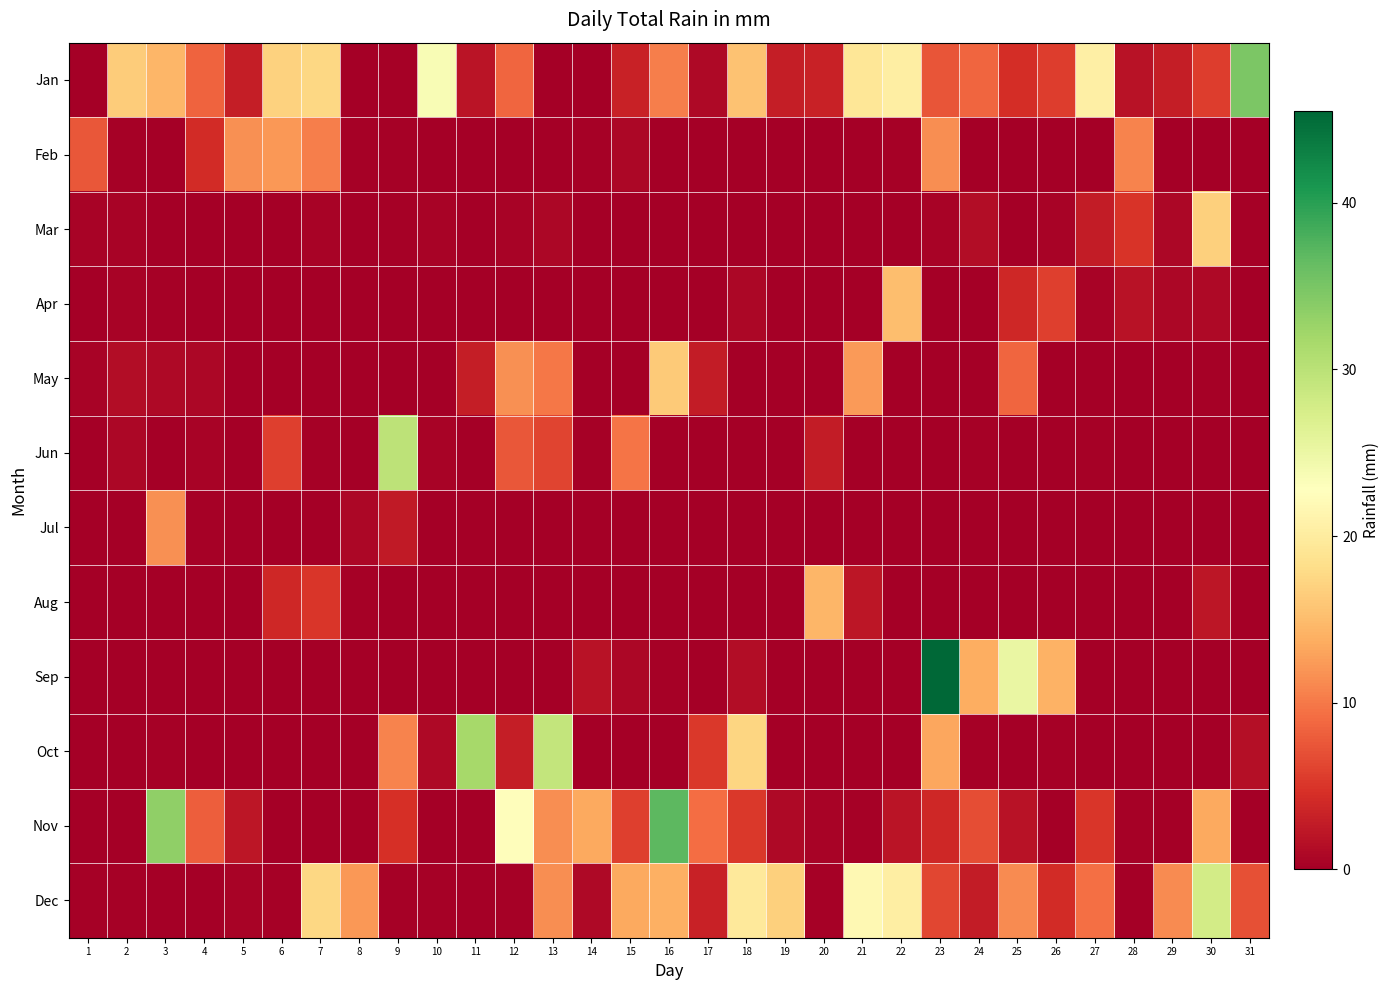

How many data points does each series have?

31